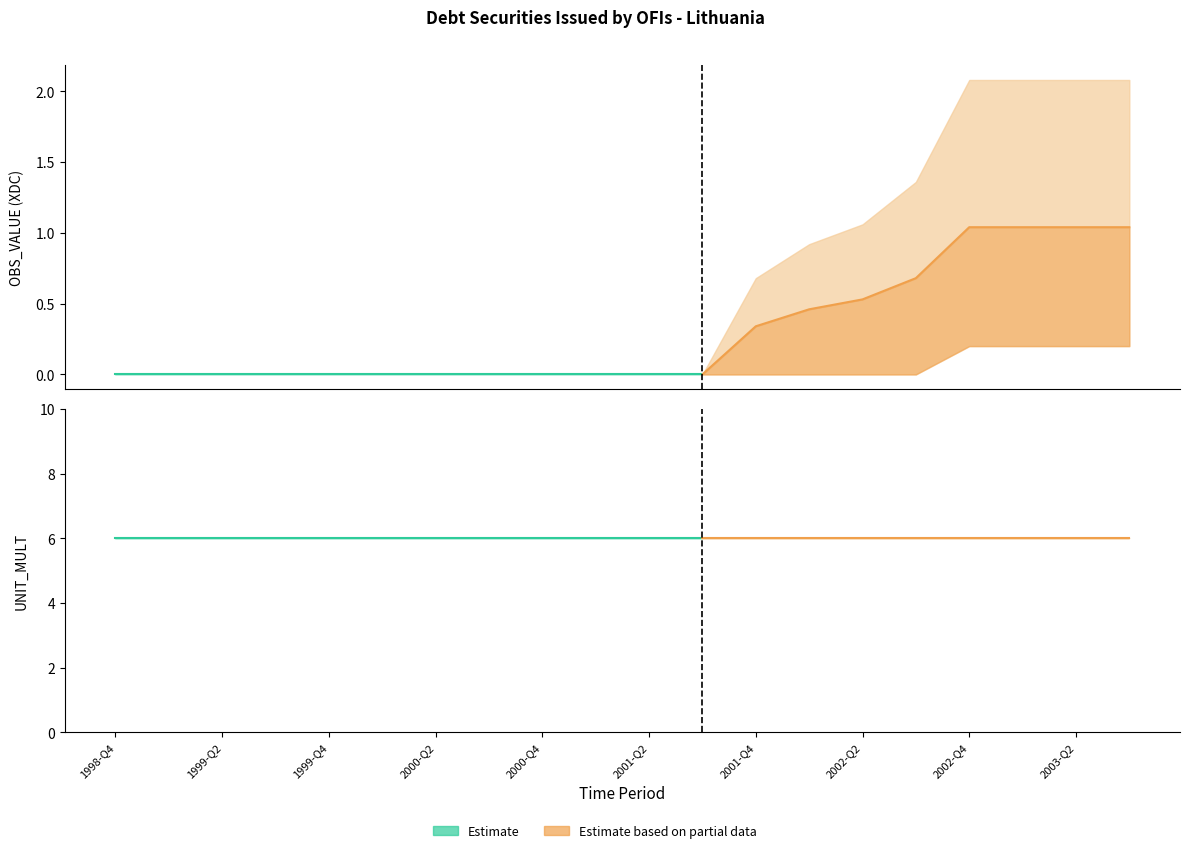

What is the spread (max minus min) of values at 2001-Q3?

6.0